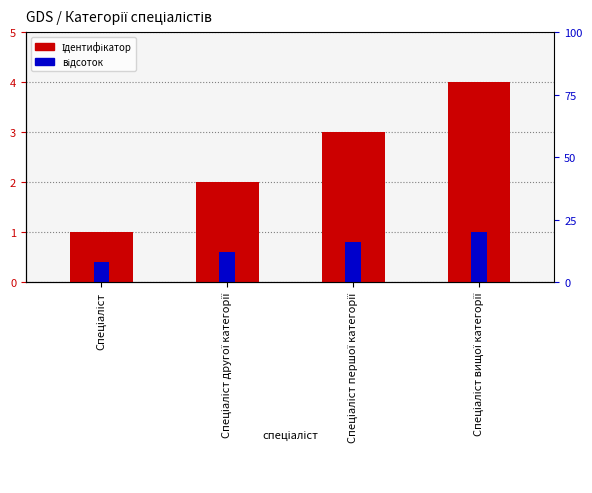

At which label does the data first exceed 3?

Спеціаліст вищої категорії